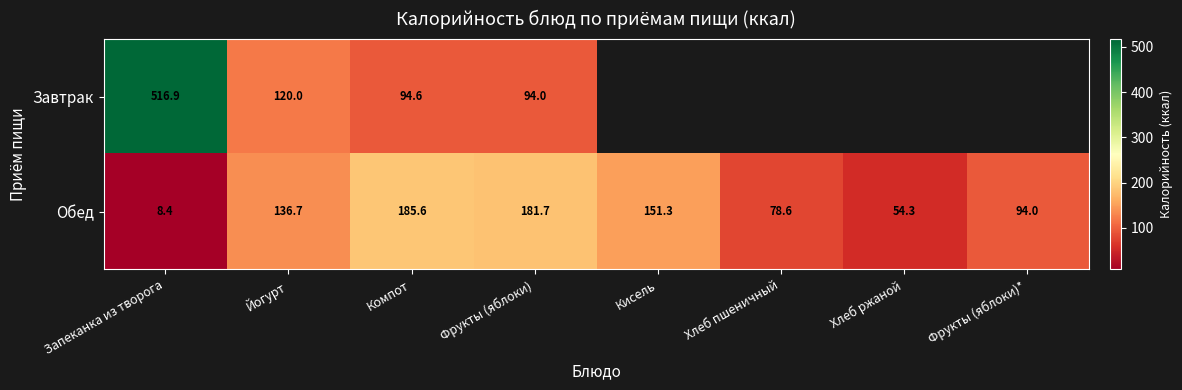

Which category has the lowest value in the Обед series?

Запеканка из творога